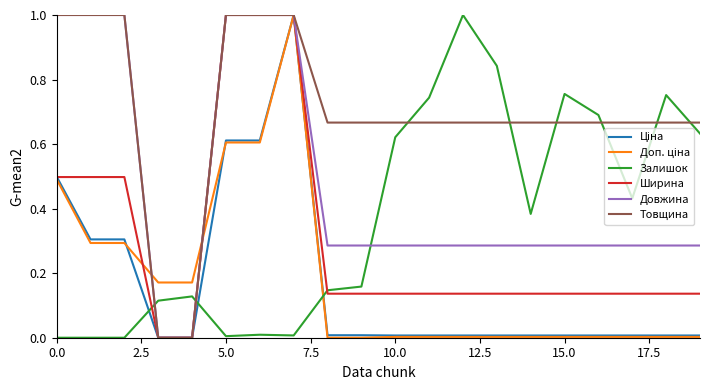

What is the maximum value for Довжина?

1.0